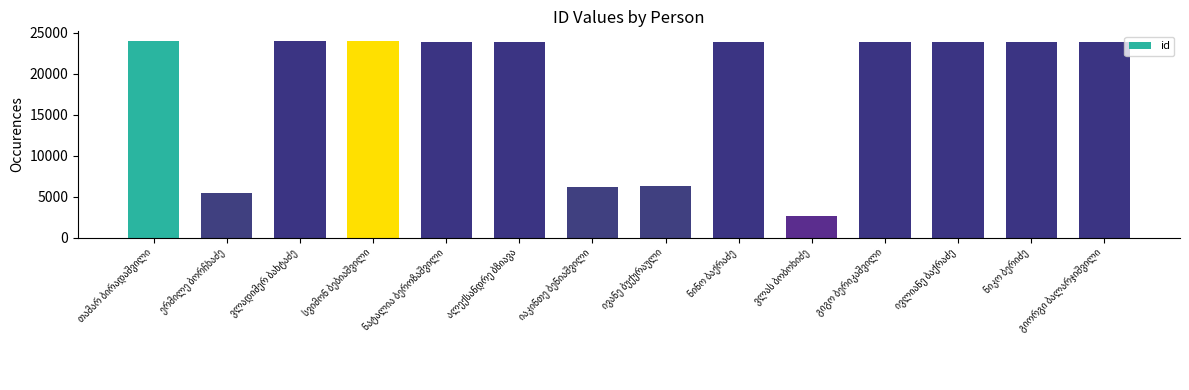

Does the chart contain stacked bars?

No